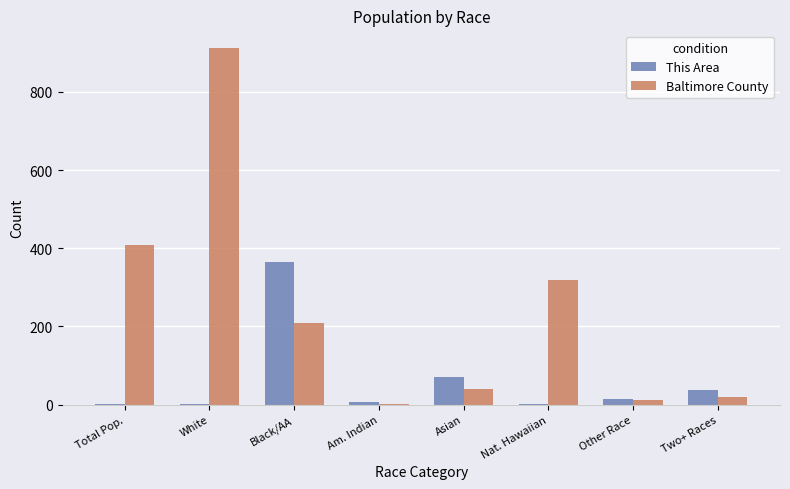

Read the Baltimore County value at Black/AA, to the nearest 10.

210